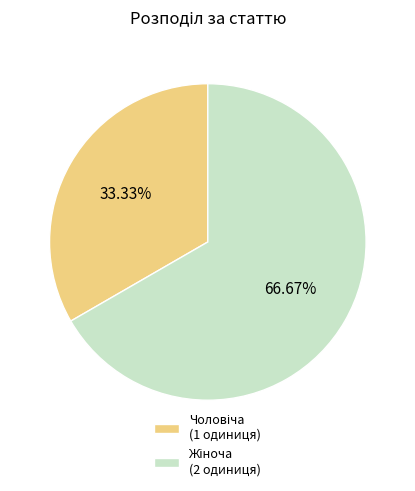

Does any single category account for the majority?

Yes